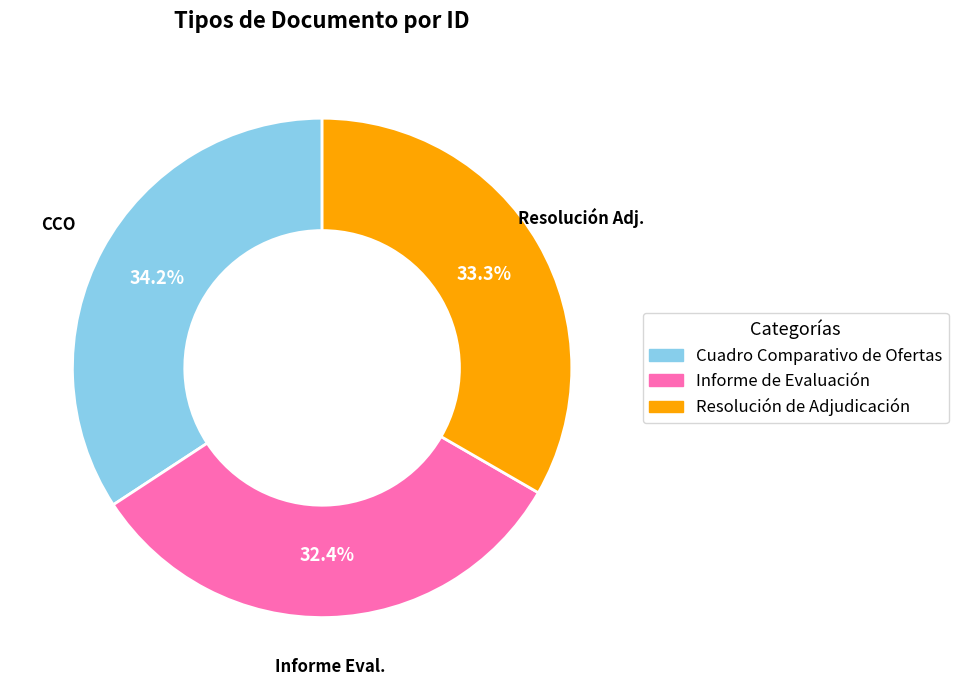

How many segments does this pie chart have?

3